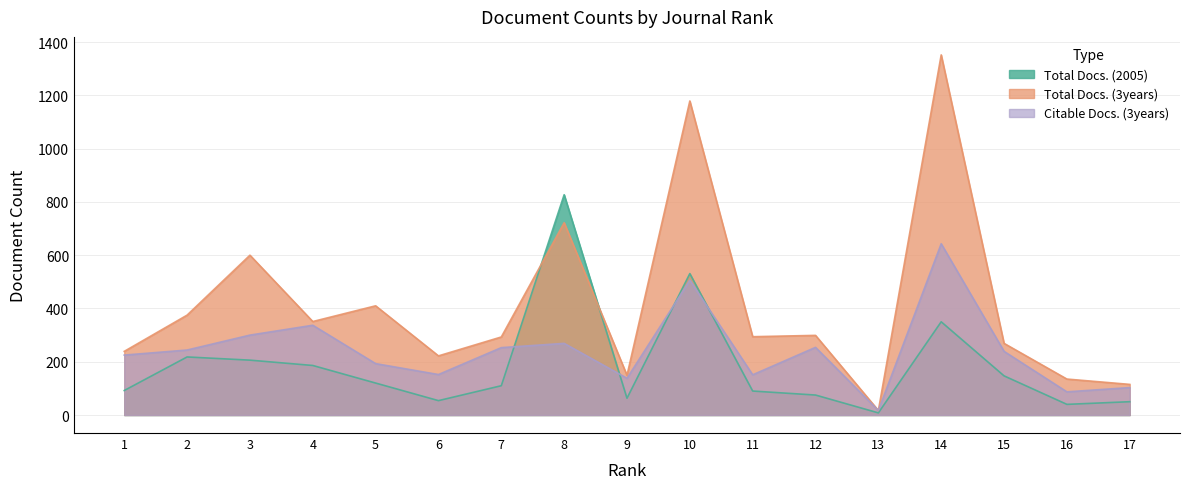

True or false: Total Docs. (2005) has a value of 92 at 1.

True